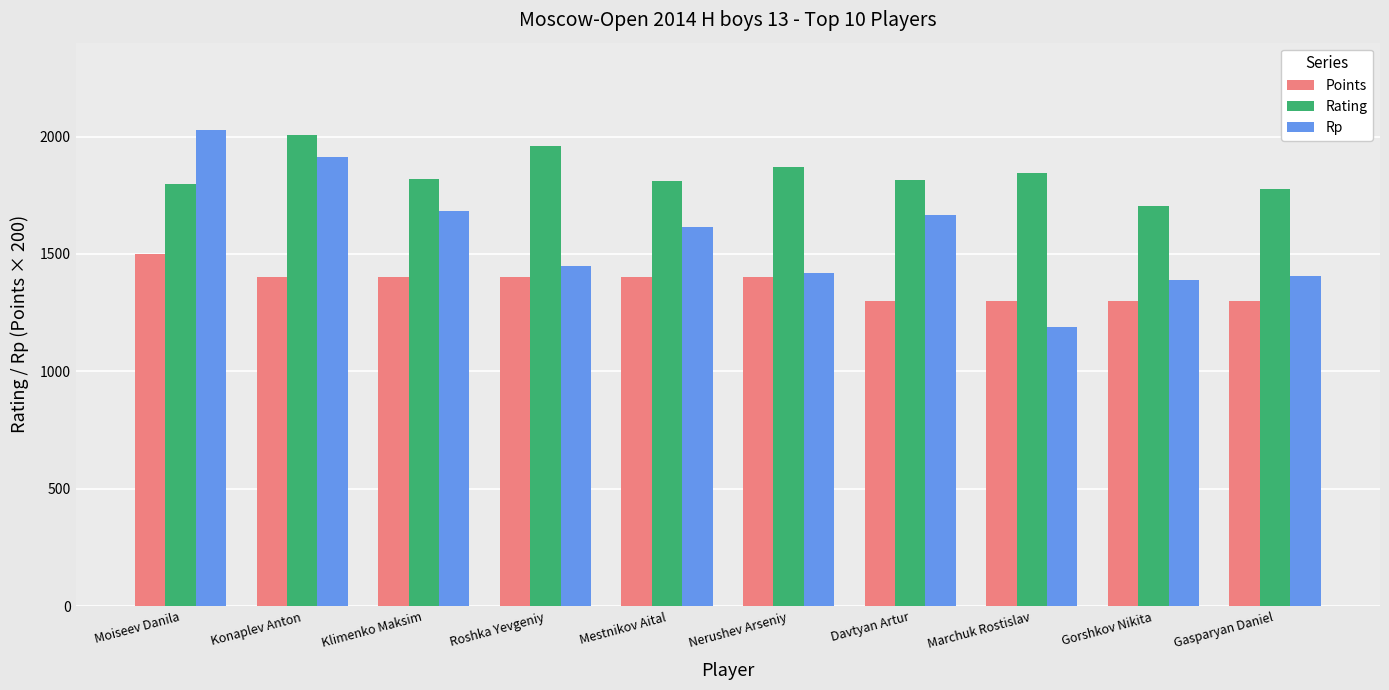

Rank the series at Moiseev Danila from highest to lowest value.

Rp, Rating, Points